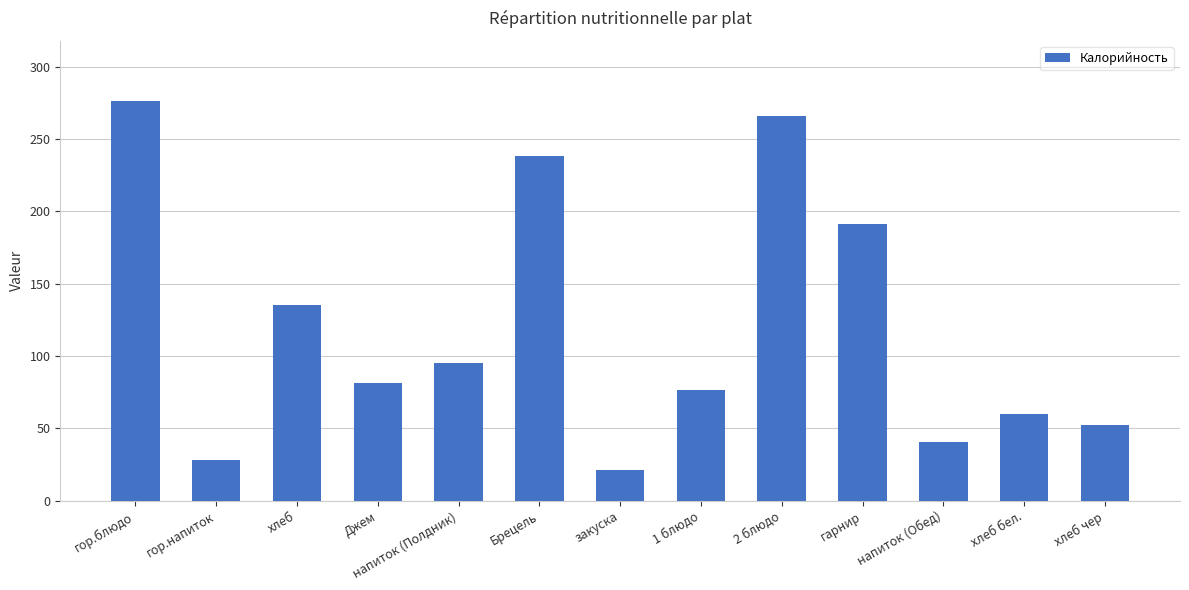

What is the change in value from 1 блюдо to 2 блюдо?

+189.4